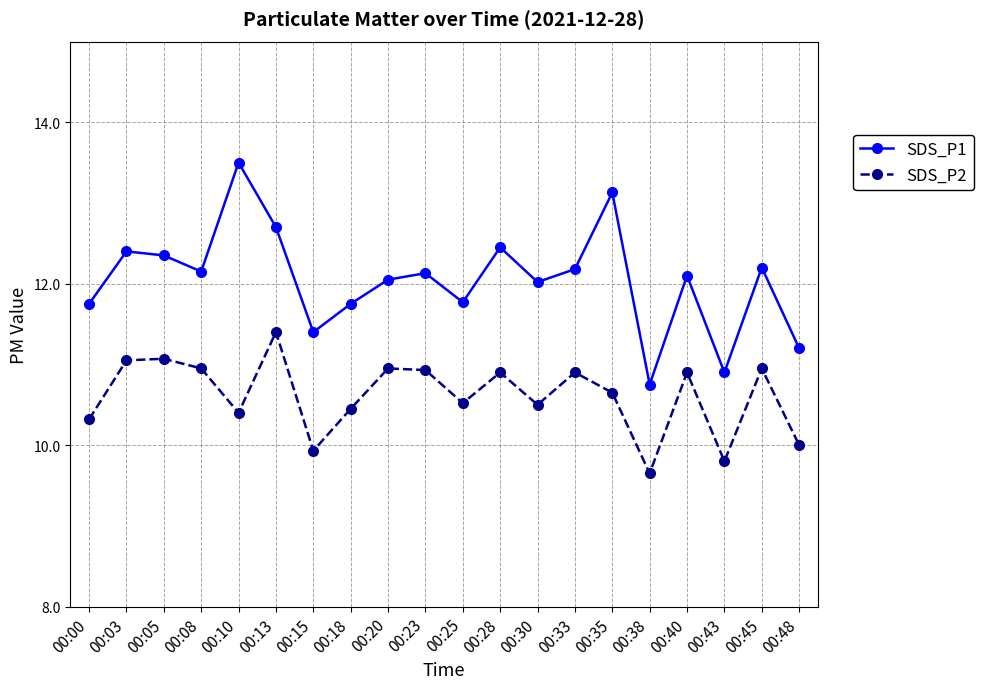

In SDS_P1, how many points are higher than both neighbors (excluding endpoints)?

7